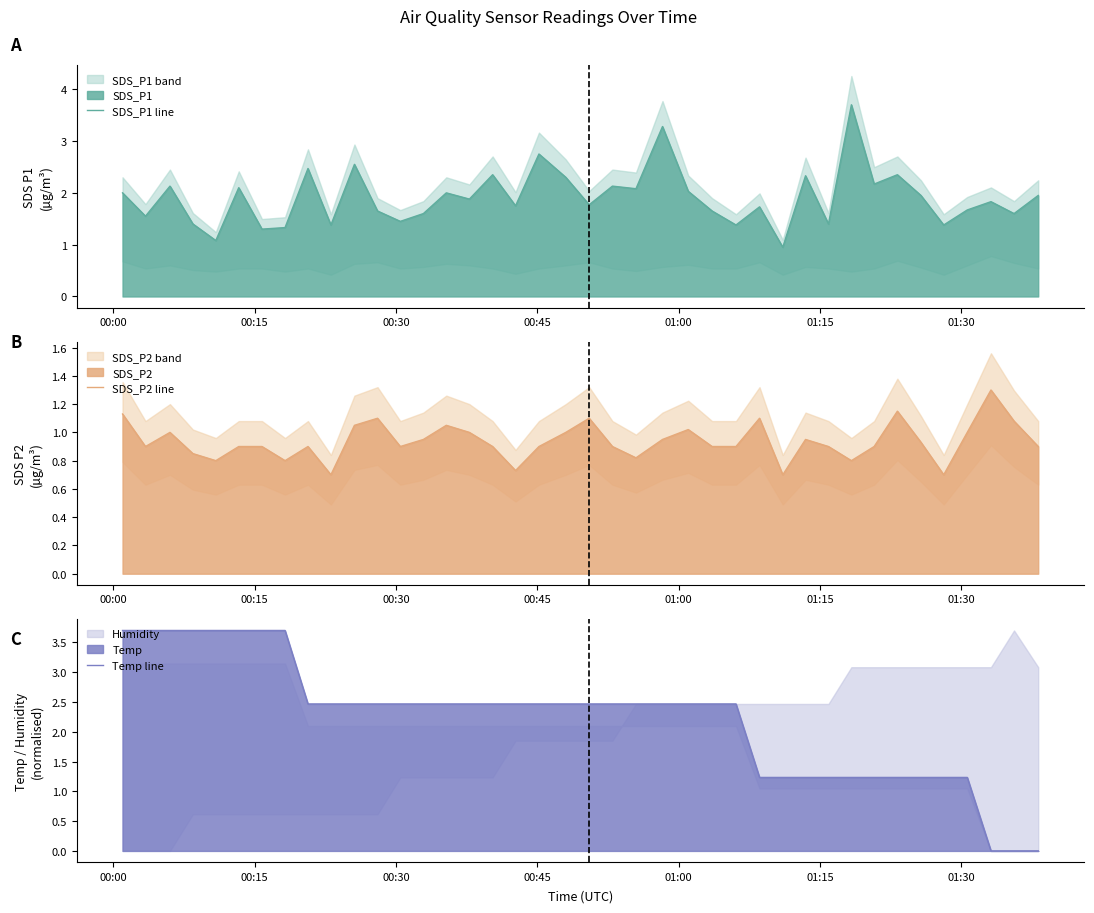

What is the maximum value for Temp line?

3.7